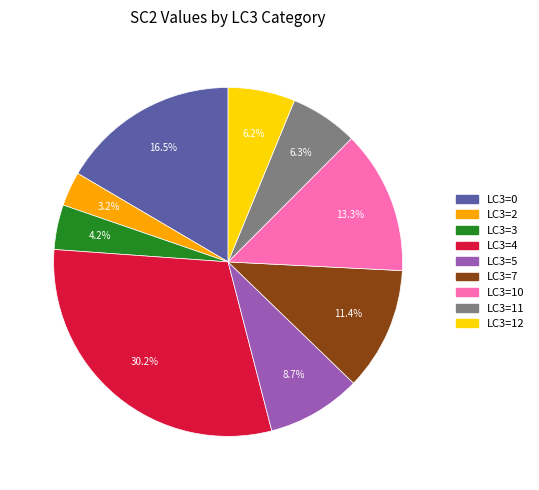

Is there a majority slice in this chart?

No